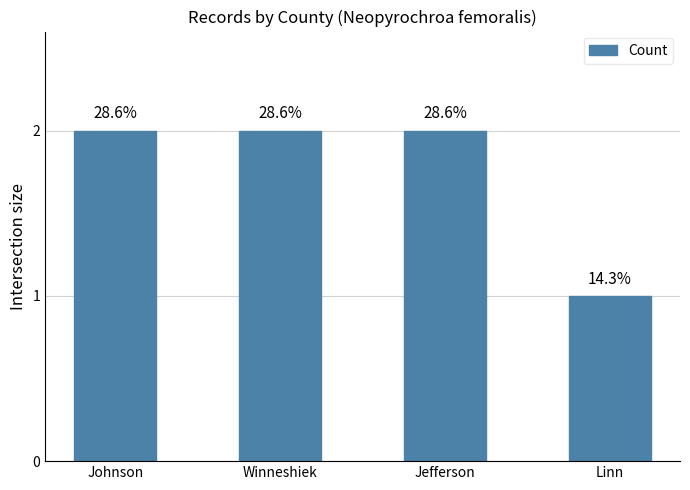

How many bars are there in total?

4